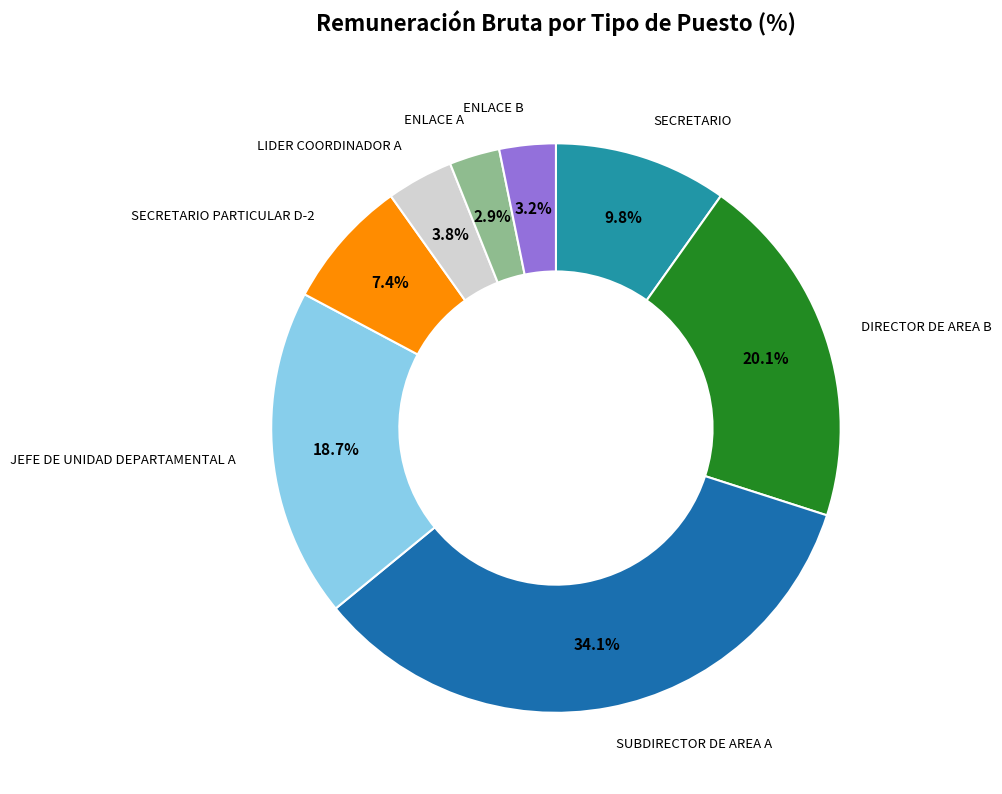

Is there a majority slice in this chart?

No